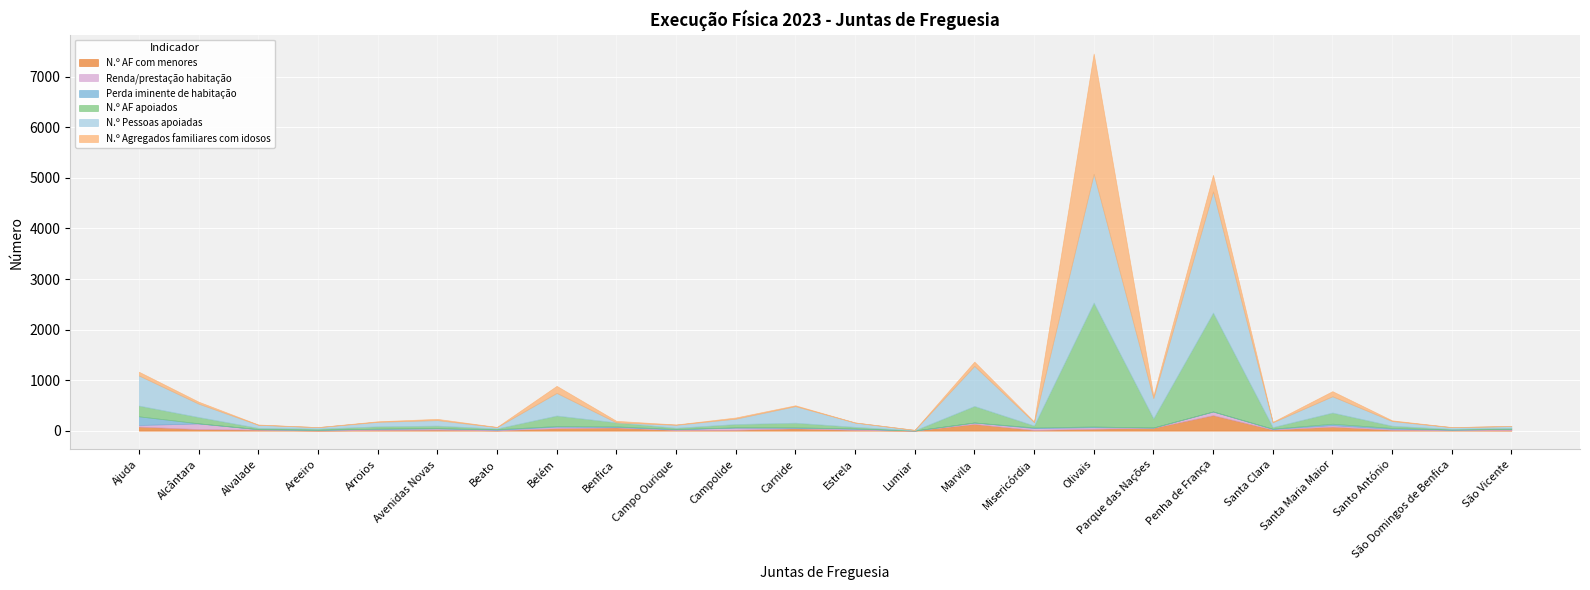

Where do N.º AF com menores and N.º Agregados familiares com idosos first cross each other?

Ajuda and Alcântara